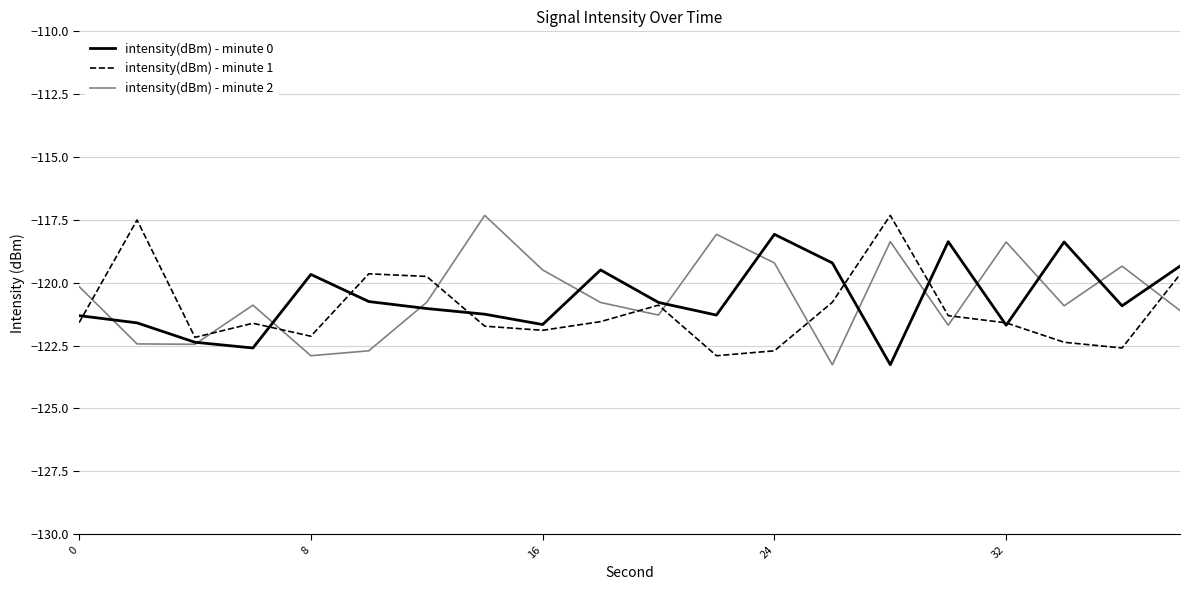

True or false: intensity(dBm) - minute 1 and intensity(dBm) - minute 2 intersect in this chart.

True